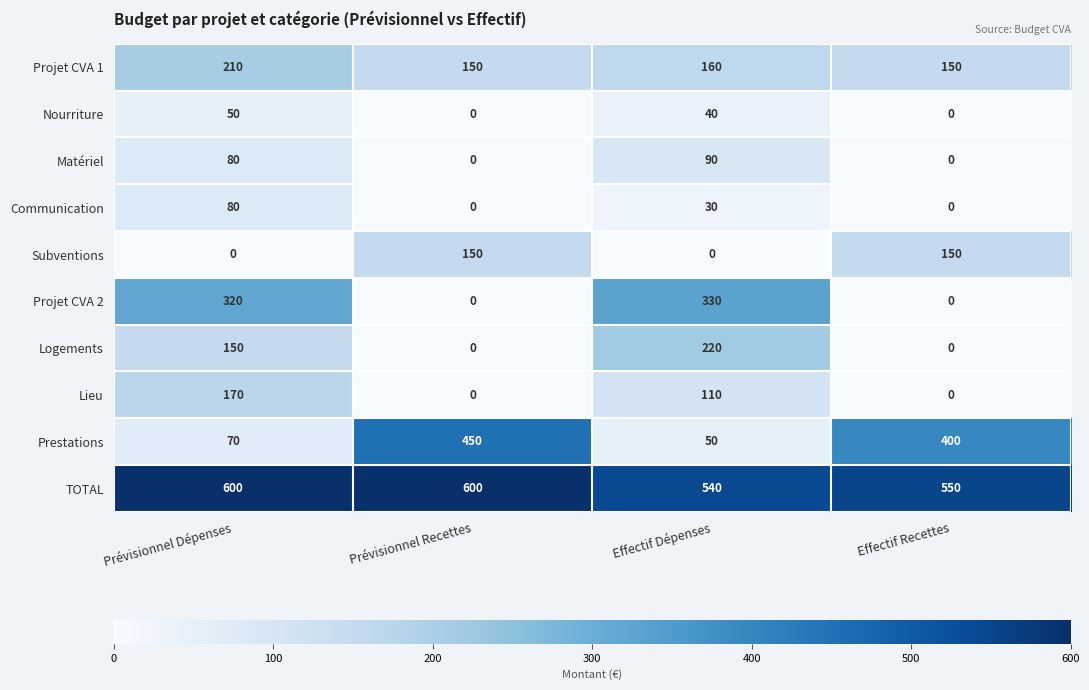

Between Prévisionnel Dépenses and Prévisionnel Recettes, which series saw the biggest shift?

Prestations